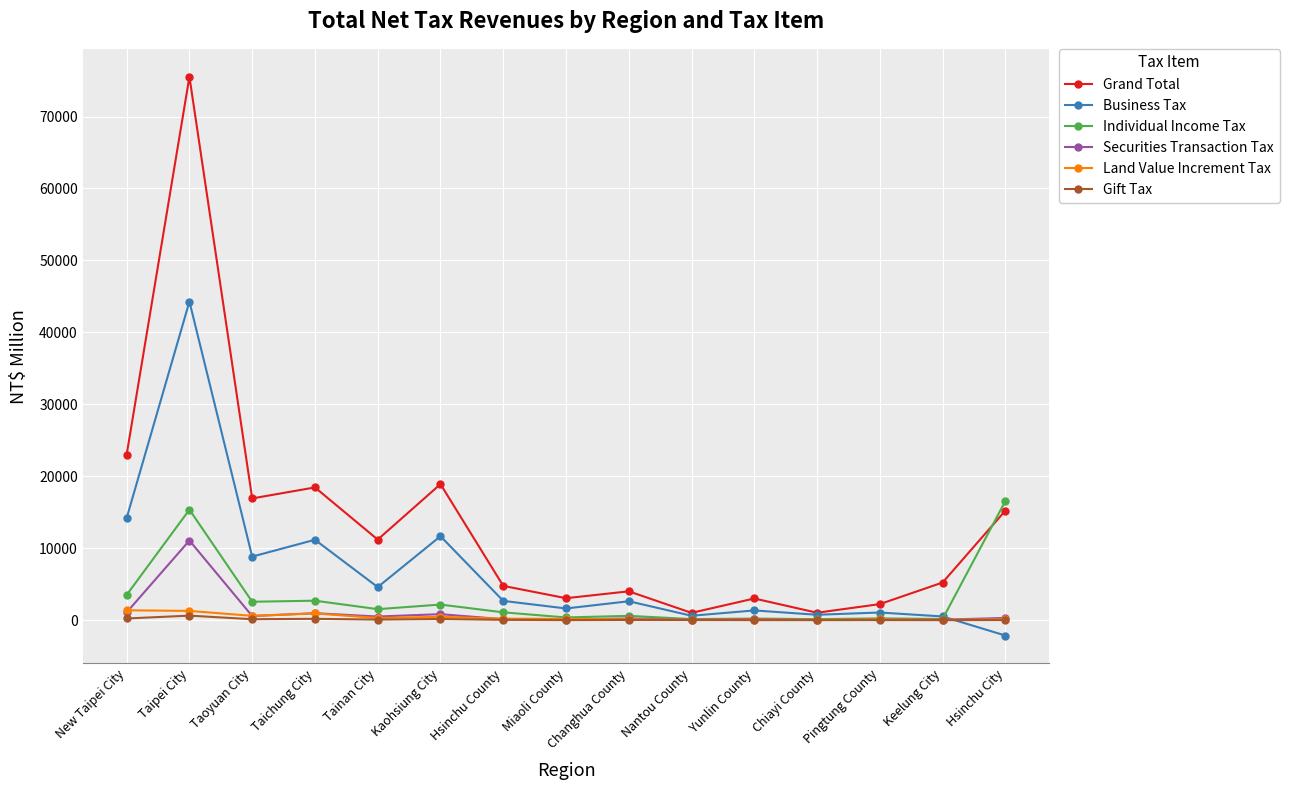

What is the greatest value displayed?

75525